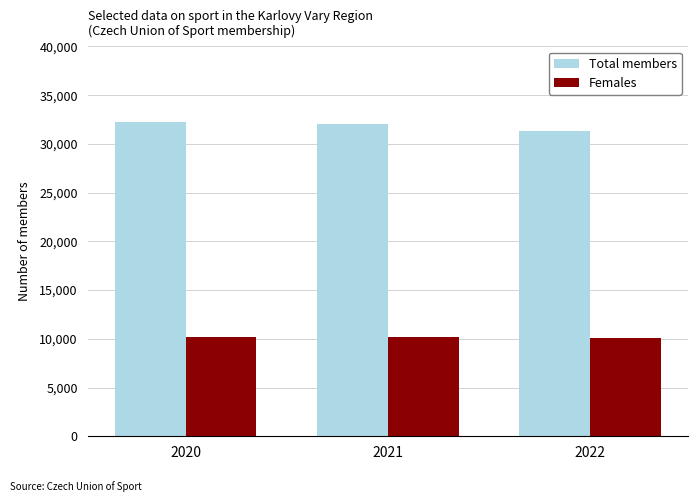

What is the maximum value shown in the chart?

32202